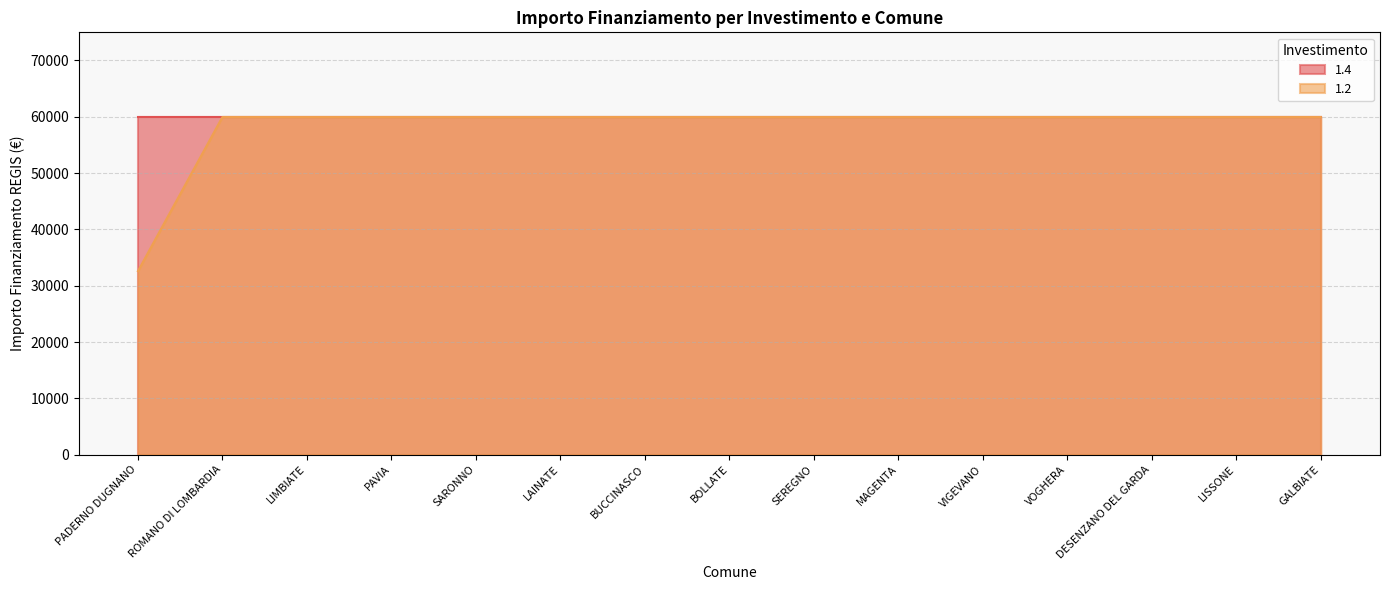

Does the chart have visible grid lines?

Yes